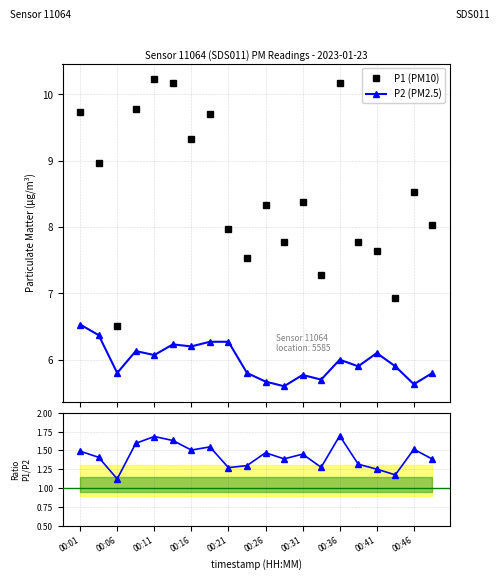

Does the chart have visible grid lines?

Yes